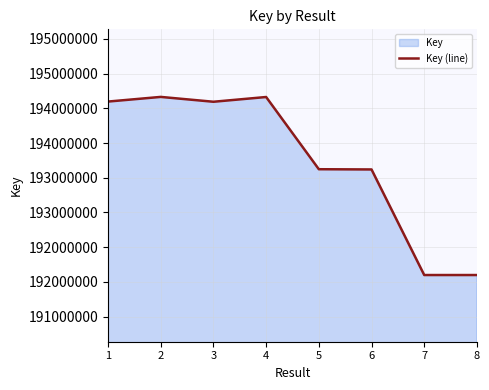

List the labels in order of value, largest first.

2, 4, 1, 3, 5, 6, 8, 7